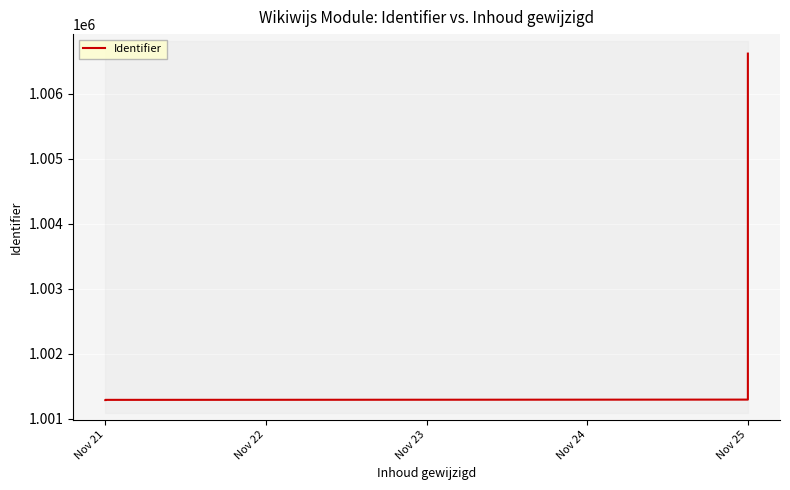

What is the value of the 18th point from the left?

1006609